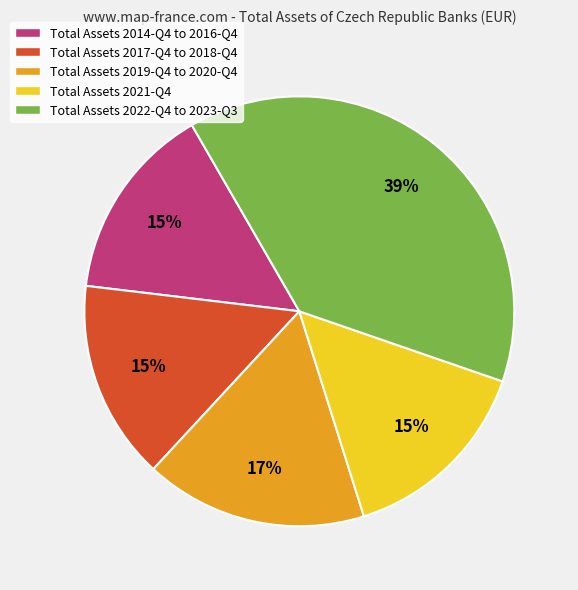

Which category has the biggest portion of the pie?

Total Assets 2022-Q4 to 2023-Q3